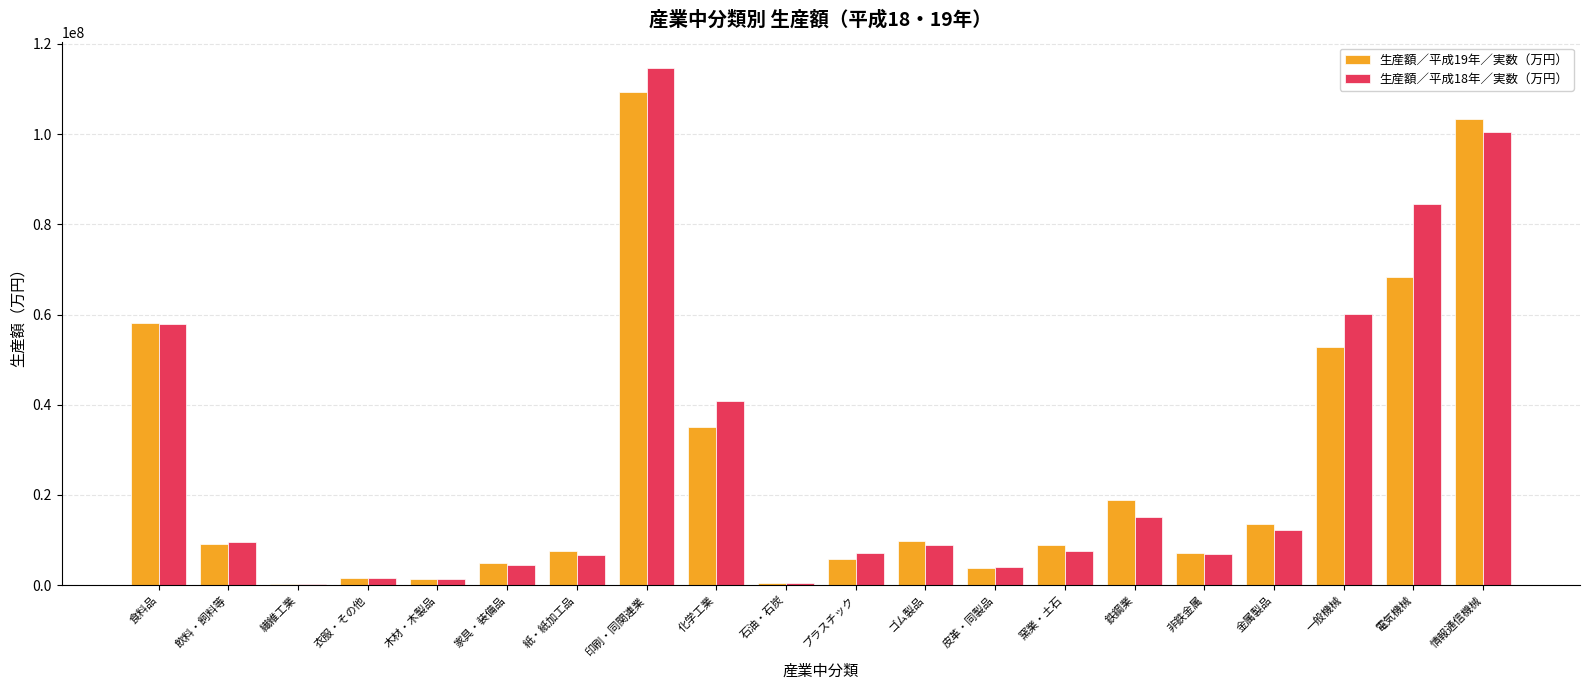

Where is 生産額／平成19年／実数（万円） nearest to the value 54769549?

一般機械